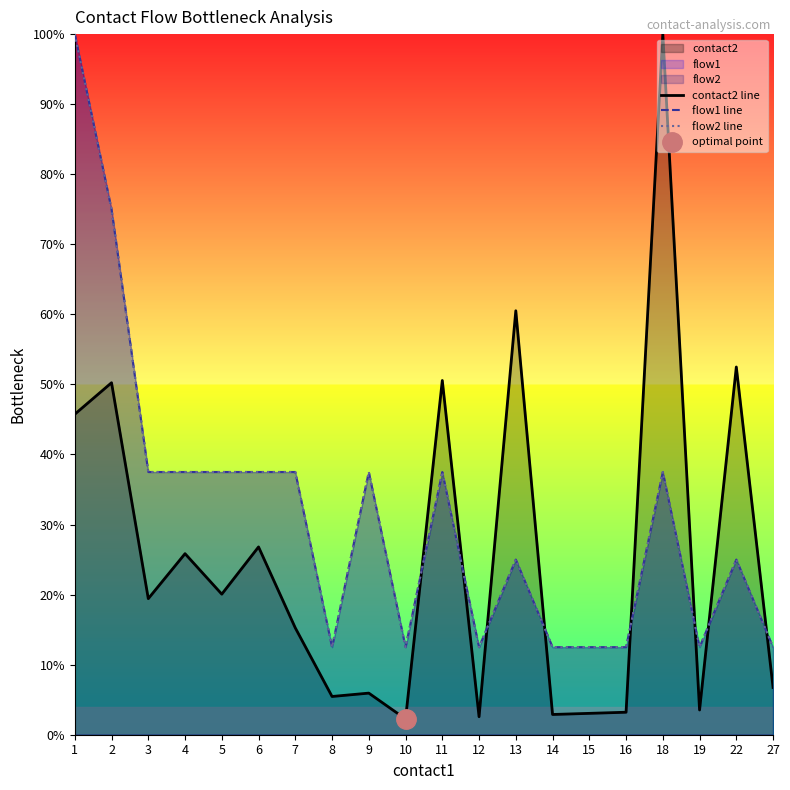

Reading right to left, extract all data points from this chart.

contact2 line: 6.7	52.5	3.5	100.0	3.2	3.0	2.9	60.5	2.6	50.6	2.2	5.9	5.5	15.2	26.8	20.1	25.8	19.4	50.2	45.7
flow1 line: 12.5	25.0	12.5	37.5	12.5	12.5	12.5	25.0	12.5	37.5	12.5	37.5	12.5	37.5	37.5	37.5	37.5	37.5	75.0	100.0
flow2 line: 12.5	25.0	12.5	37.5	12.5	12.5	12.5	25.0	12.5	37.5	12.5	37.5	12.5	37.5	37.5	37.5	37.5	37.5	75.0	100.0